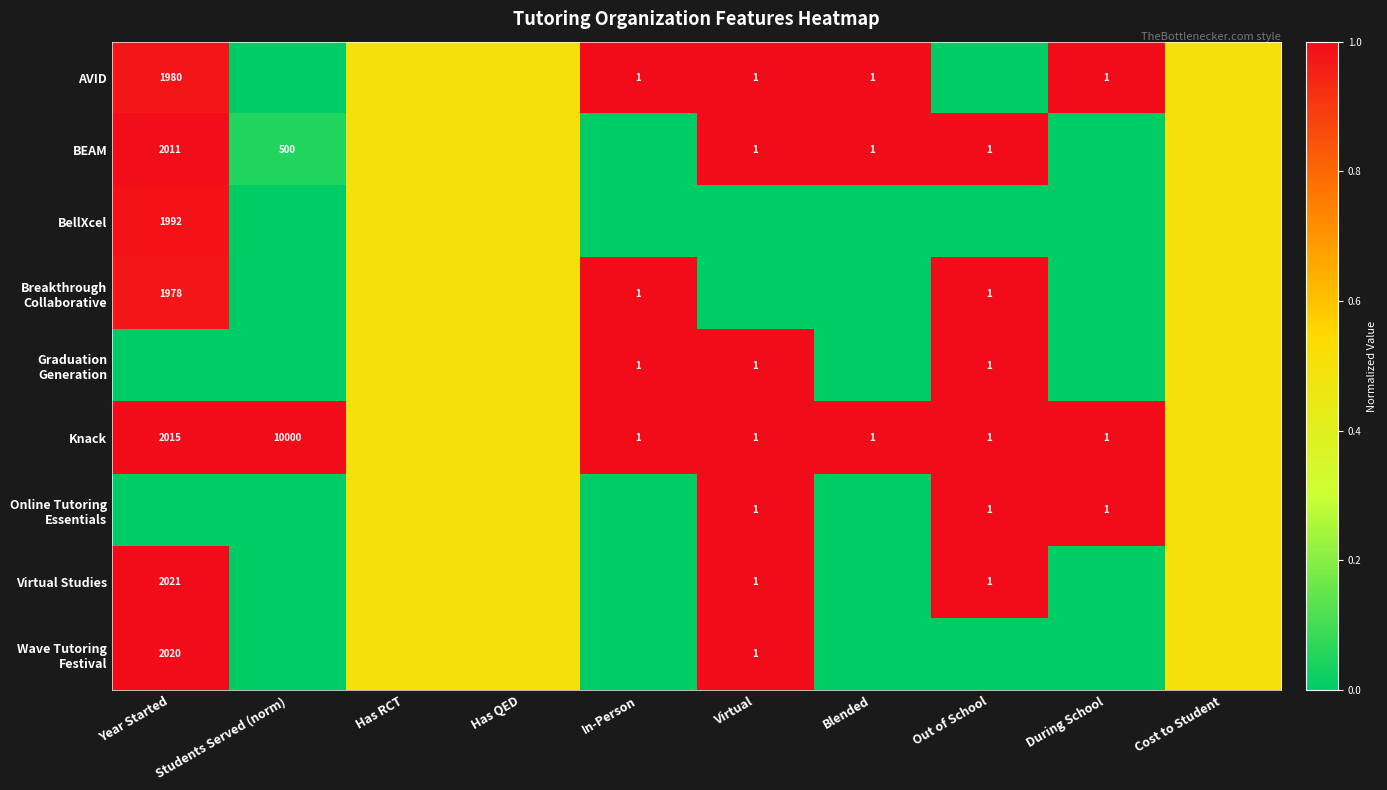

The BEAM series shows 1.0 at Out of School. True or false?

True